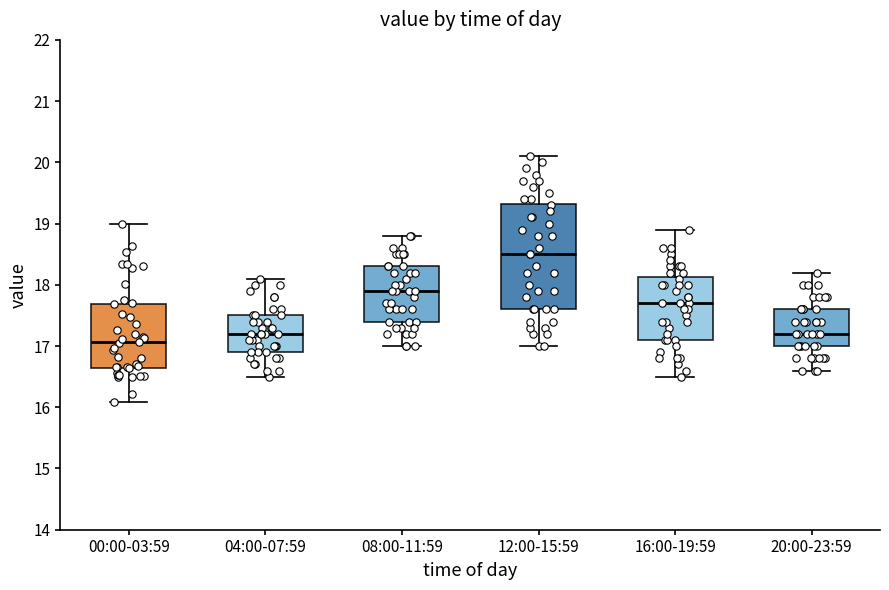

Comparing the boxes themselves (not the whiskers), which one is the tallest?

12:00-15:59